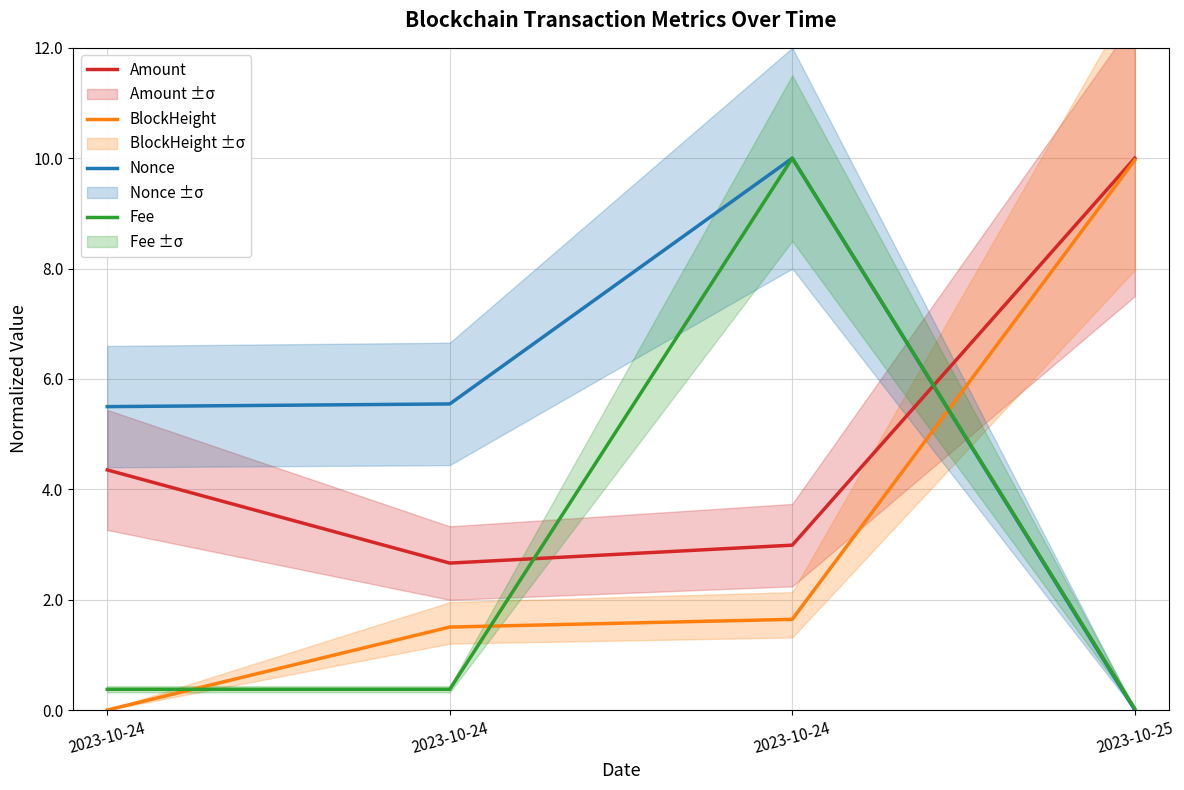

Which category has the highest value in the Nonce series?

2023-10-24